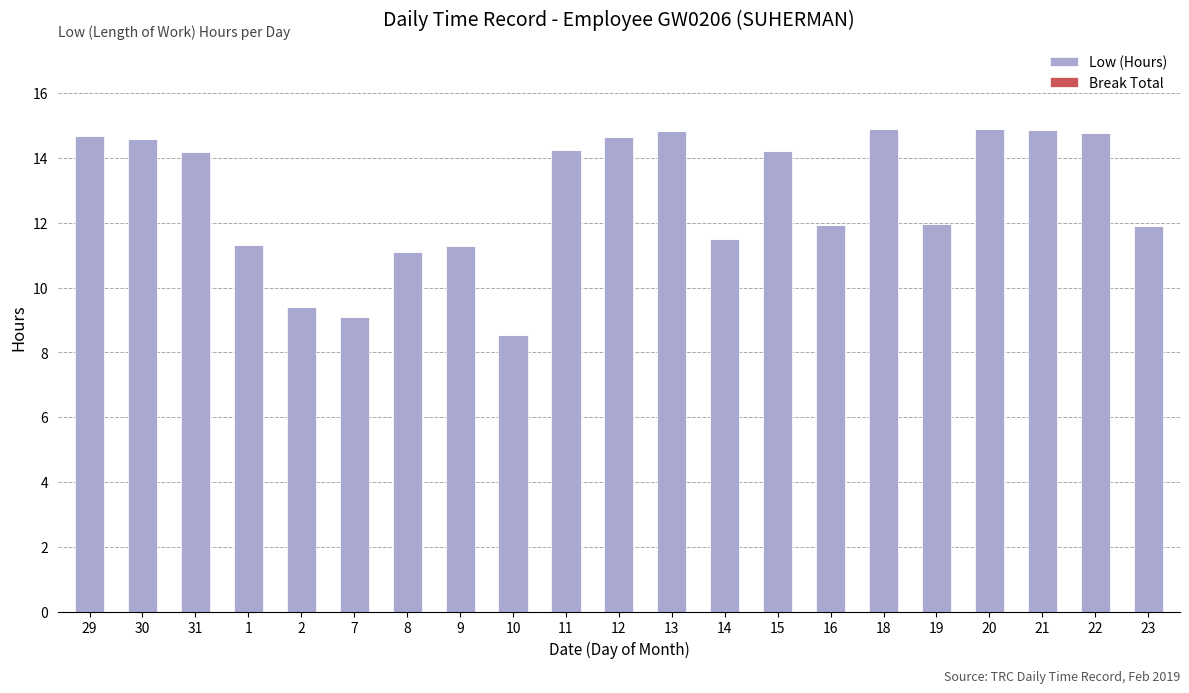

What is the difference between the second highest and second lowest values?

5.8